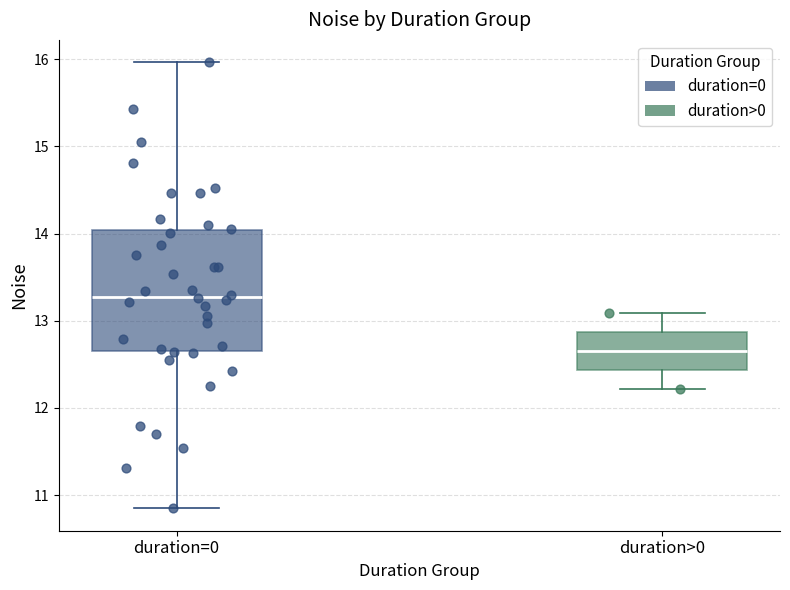

Where does the upper whisker of the box for duration>0 end on the y-axis? The values are not printed on the chart, so give them approximately, as read against the axis.

13.1